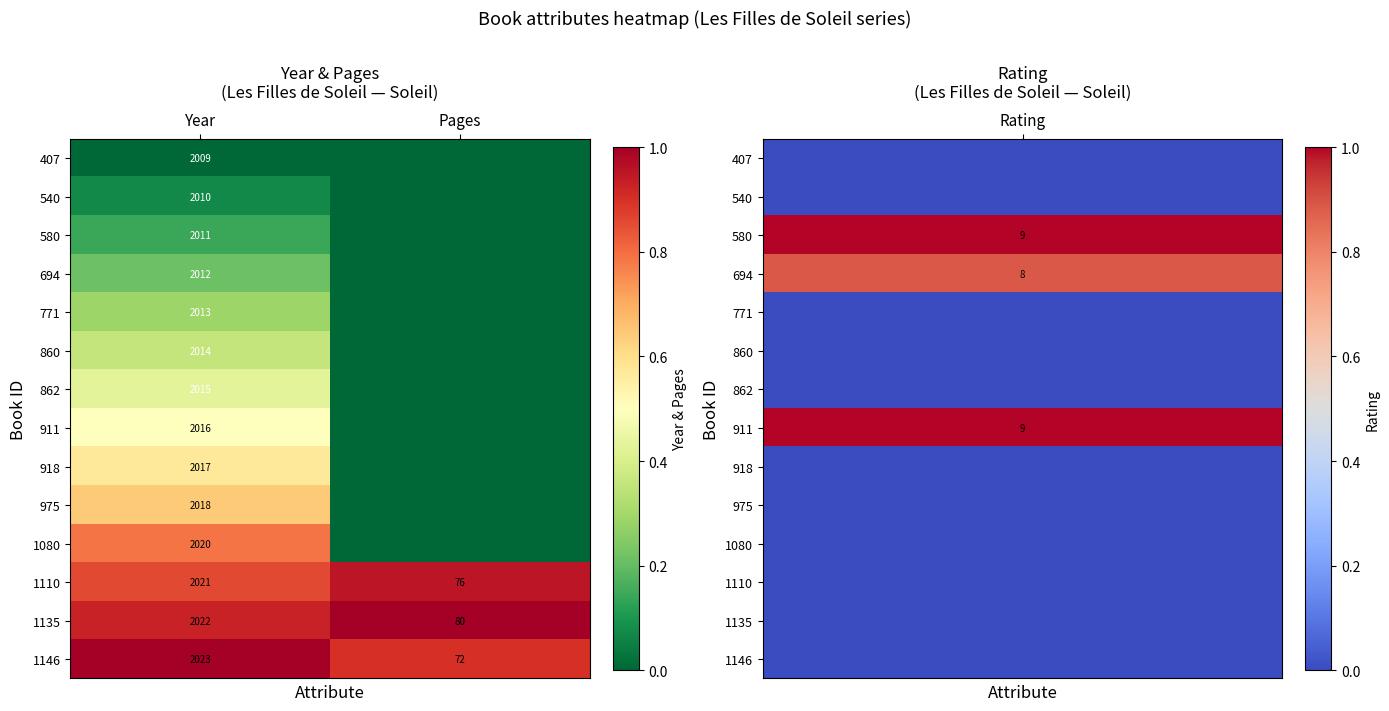

What is the difference between the 1135 values at Year and Pages?

1942